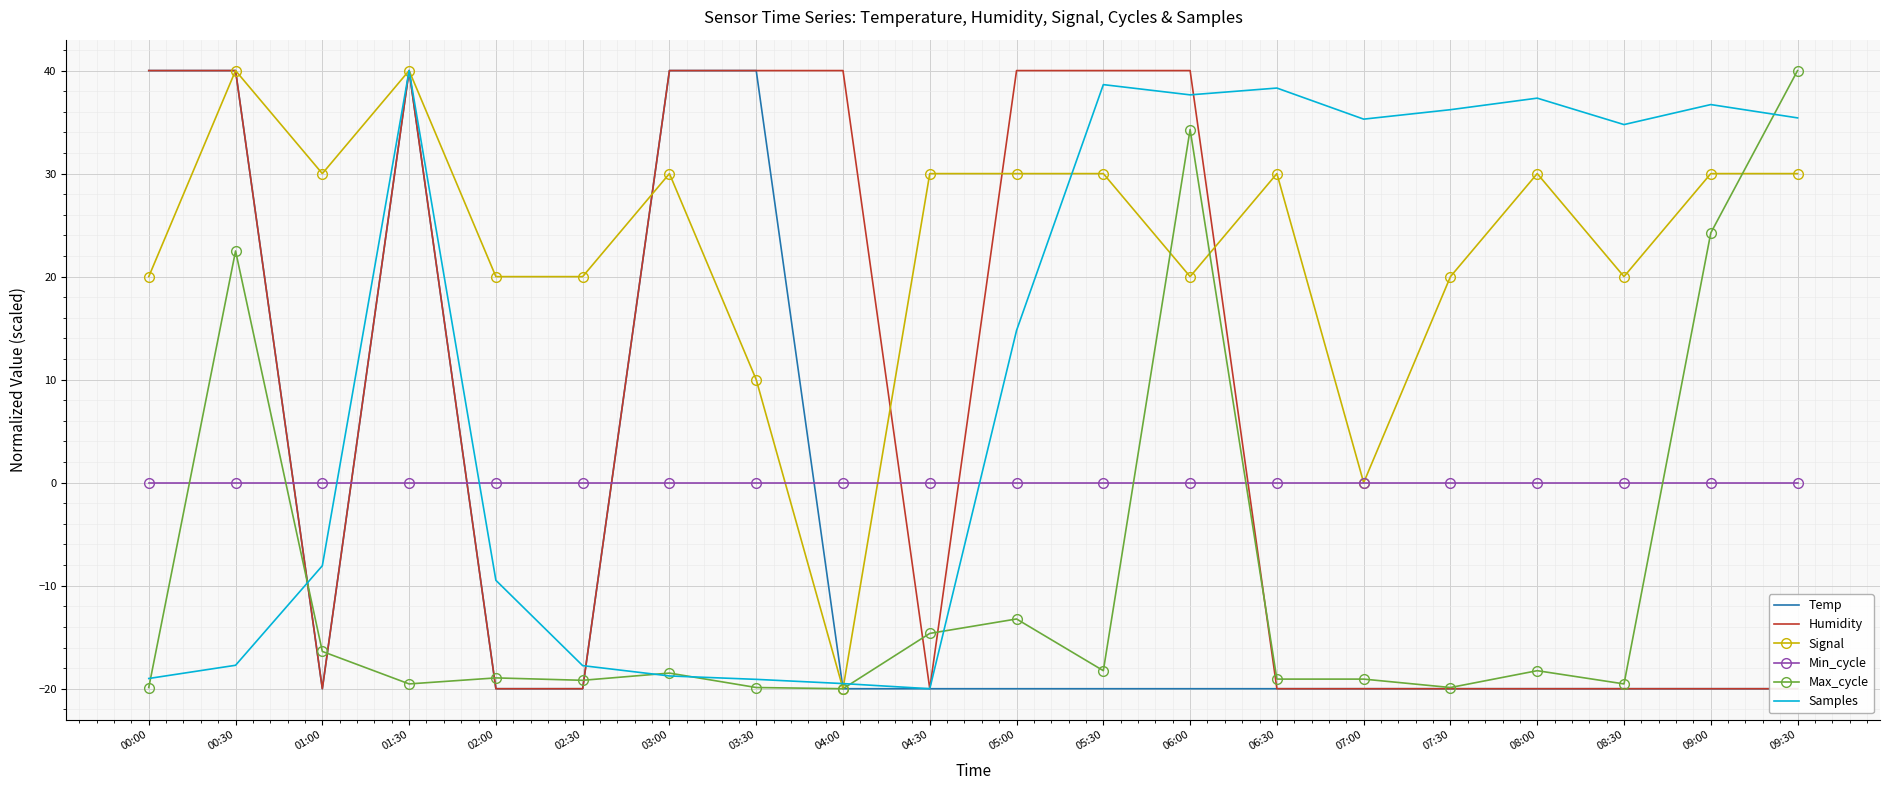

At which category is the sum across all series the highest?

01:30